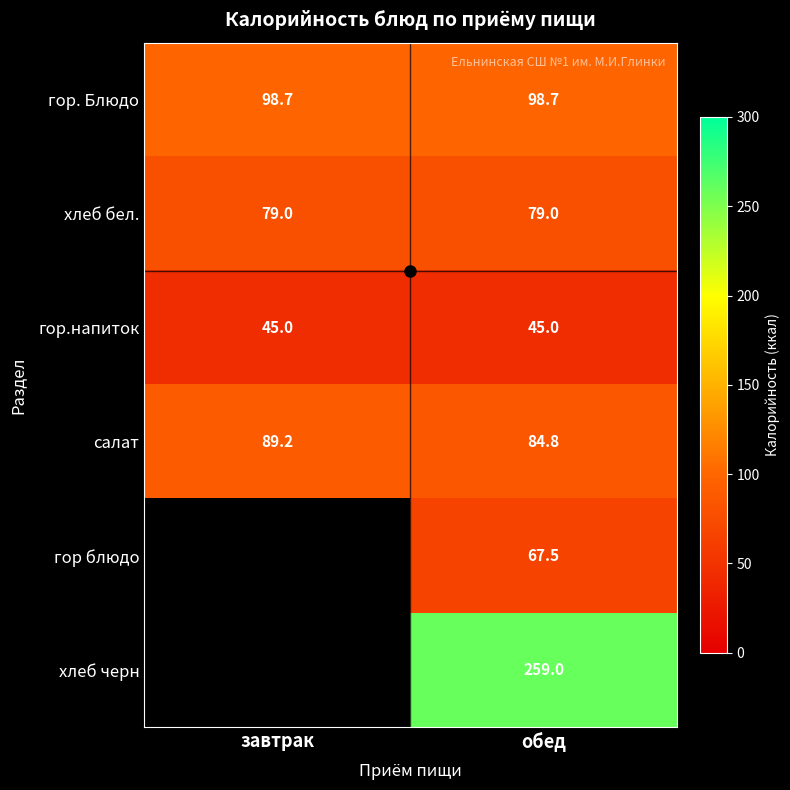

List the labels in order of салат value, smallest first.

обед, завтрак